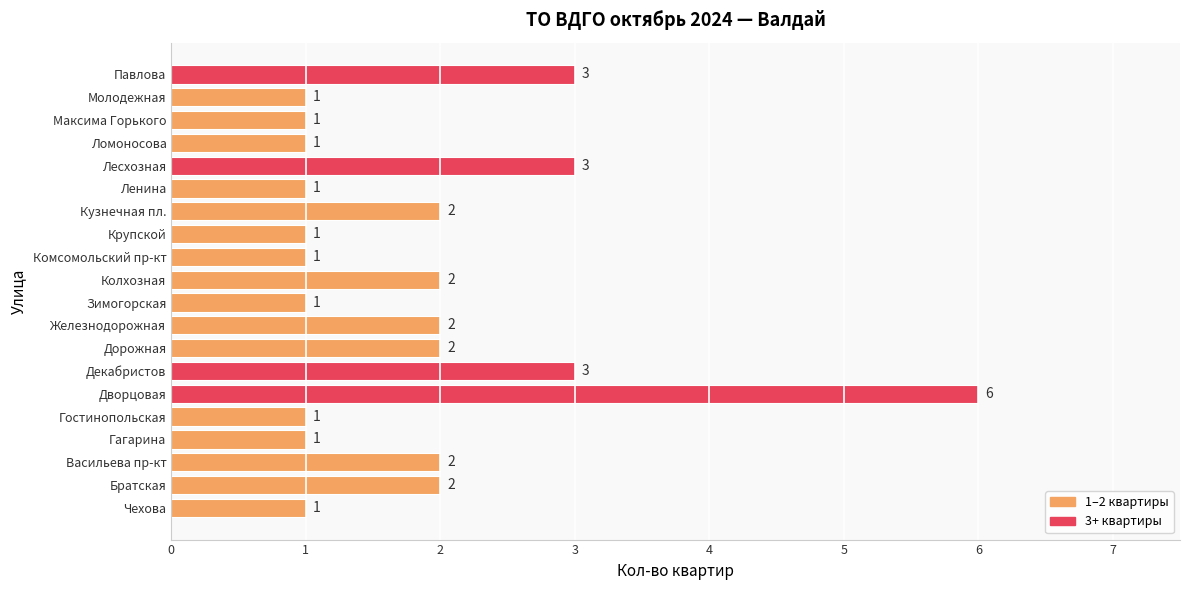

How many values are between 1 and 2?

16